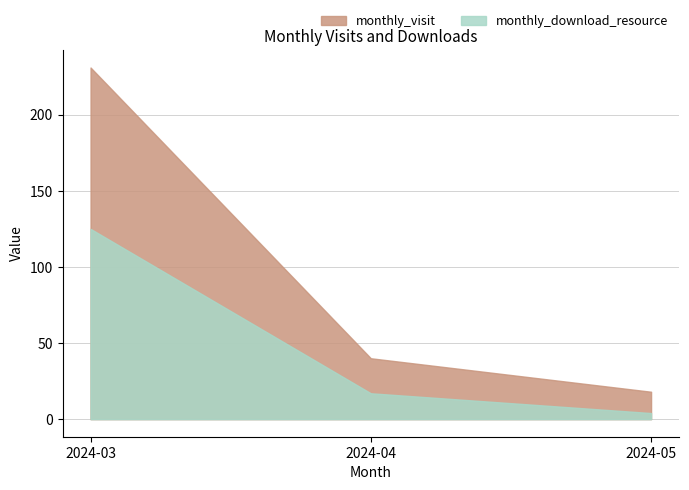

At which label is monthly_download_resource closest to 64?

2024-04